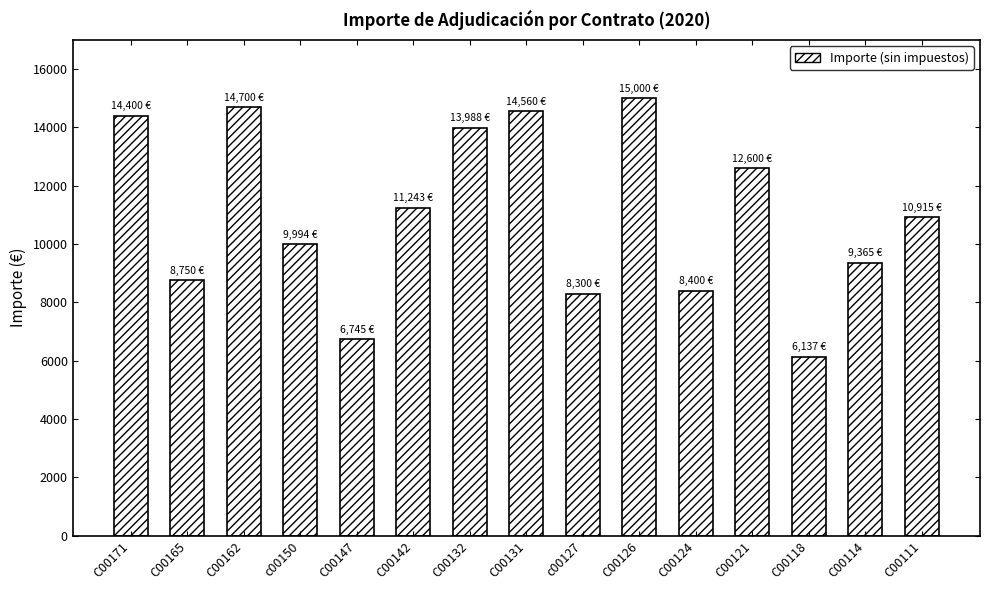

What is the label of the 2nd bar from the left?

C00165